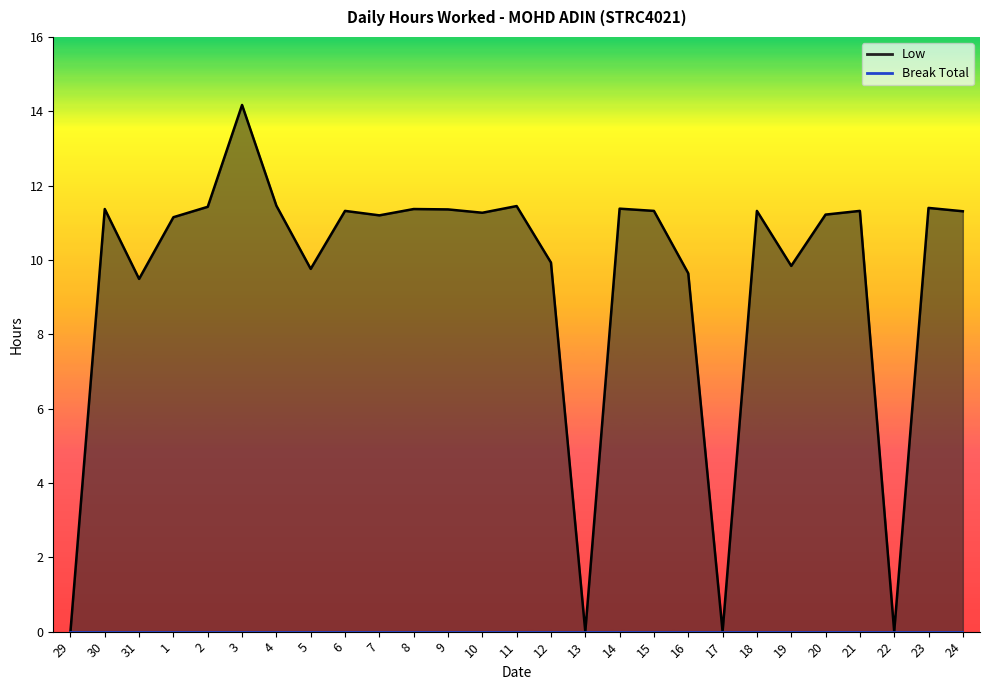

Is it true that the value at 24 is 2.9?

False